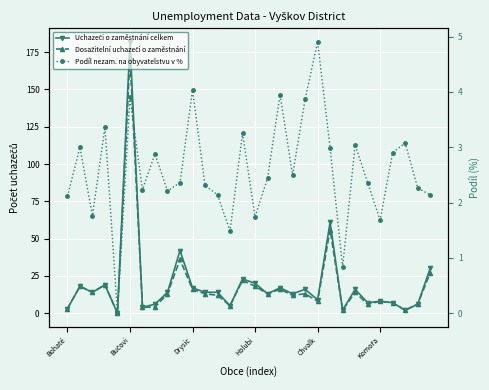

How many values in the Dosažitelní uchazeči o zaměstnání series exceed 13?

12